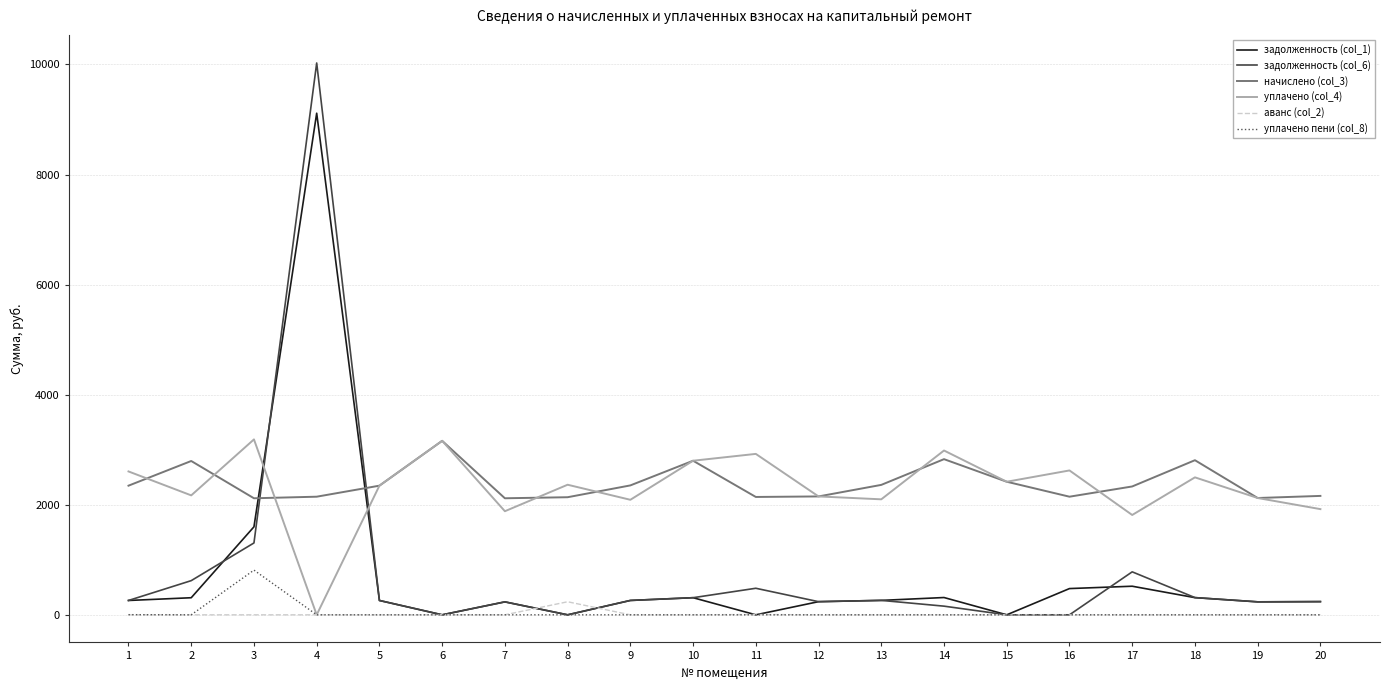

What is the total value across all series at 20?

4561.7